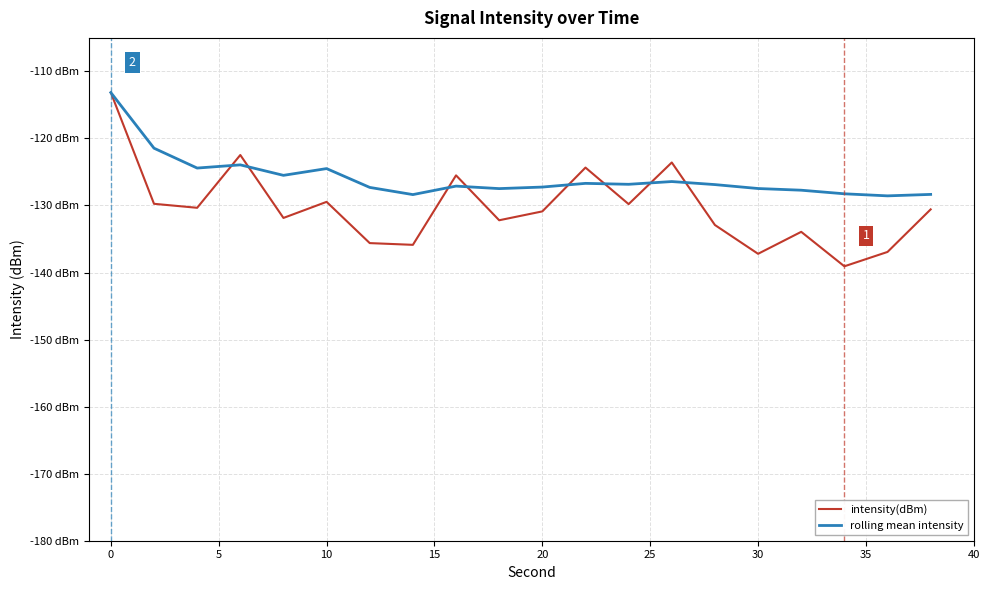

Does the chart display data point markers on the line(s)?

No